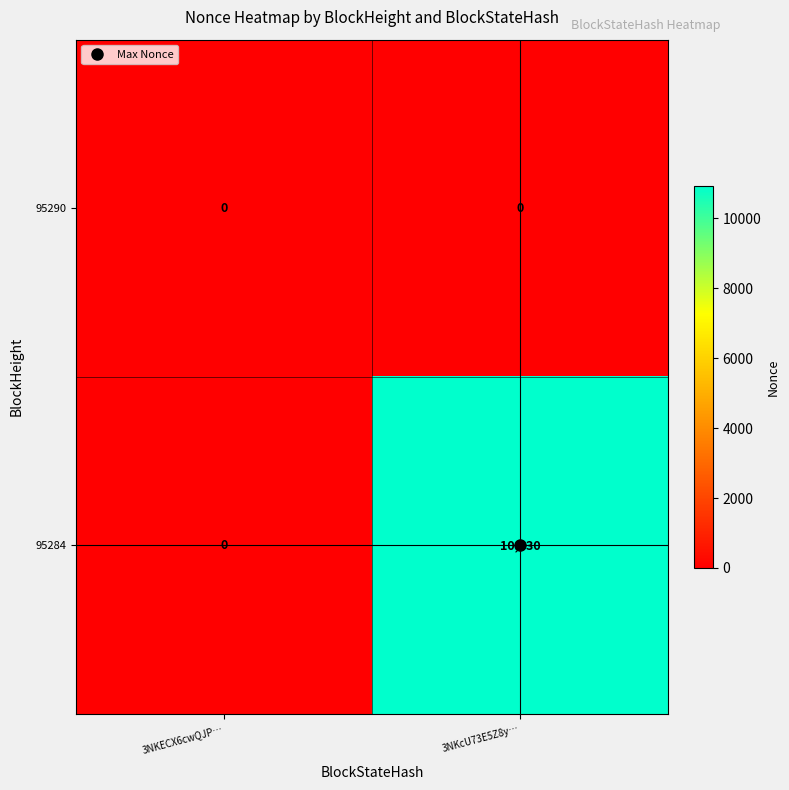

True or false: 95290 has a value of 0 at 3NKcU73E5Z8y….

True